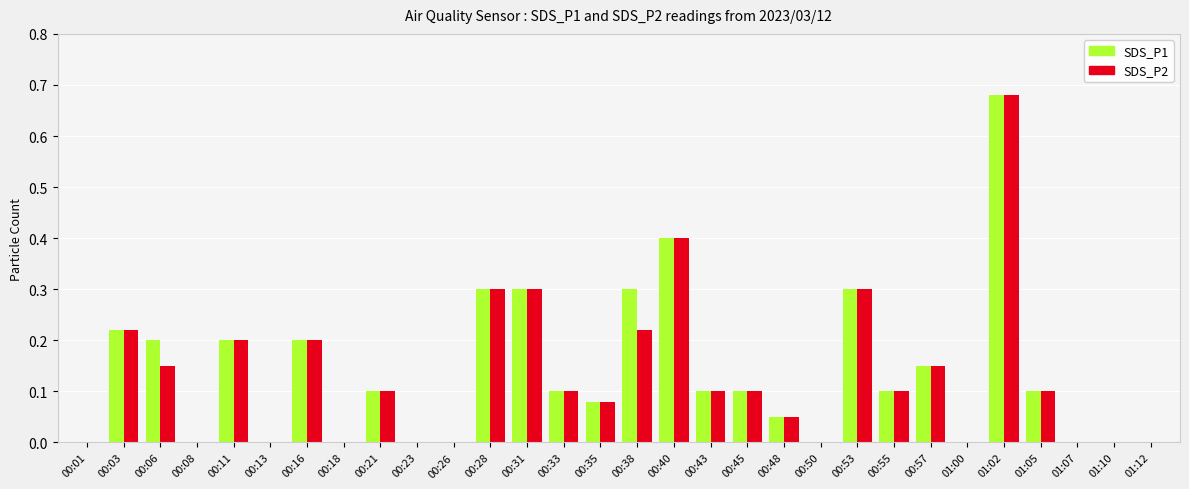

True or false: SDS_P1 has a value of 0.2 at 00:11.

True